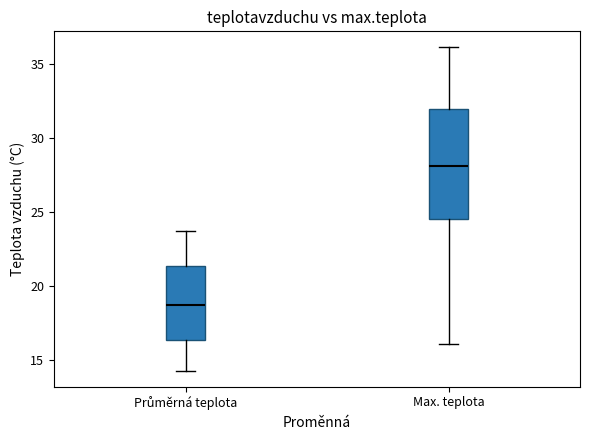

Reading left to right, read every box against the y-axis: the position of its median line, the range the box covers, and the ends of its whiskers. The values are not printed on the chart, so give them approximately, as read against the axis.

Průměrná teplota: median 18.5, box 16.5 to 21.5, whiskers 14.5 to 23.5
Max. teplota: median 28.0, box 24.5 to 32.0, whiskers 16.0 to 36.0